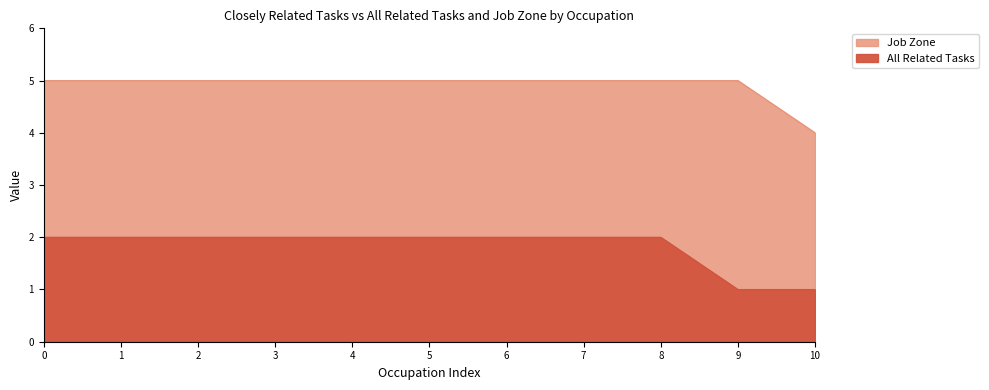

At 3, list the series in order from largest to smallest.

Job Zone, All Related Tasks